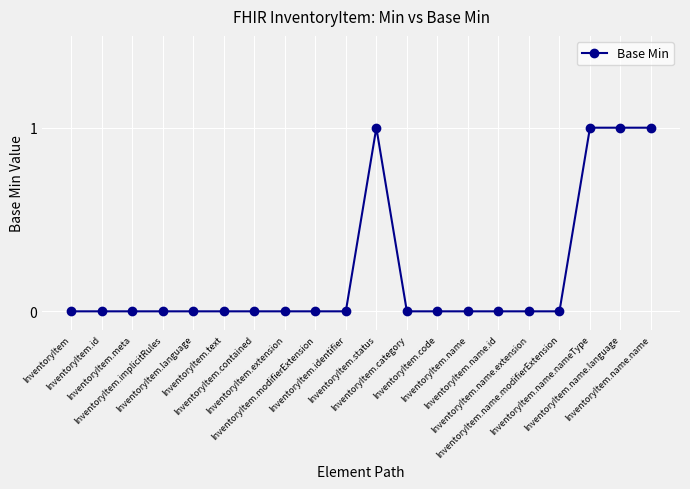

How many categories are shown in the chart?

20